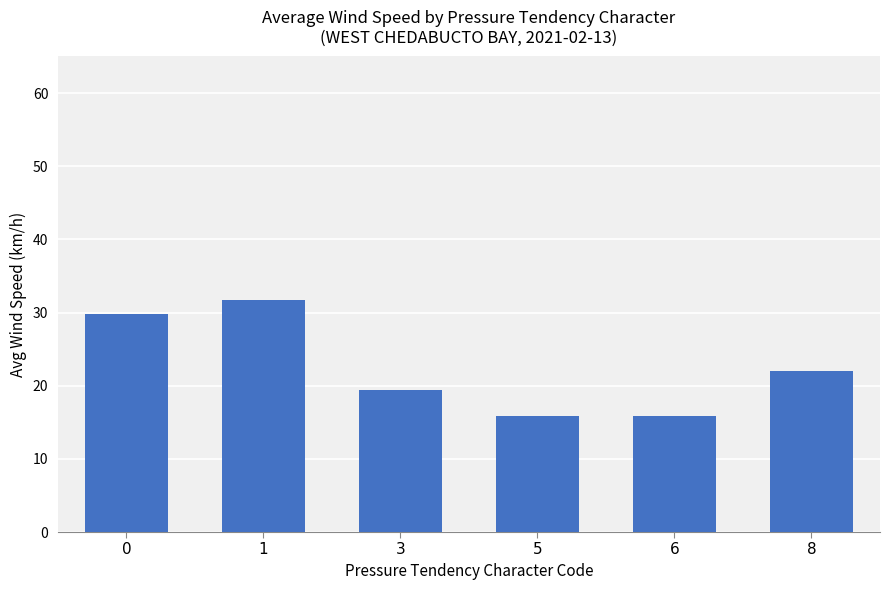

What is the difference between the values at 3 and 1?

12.4